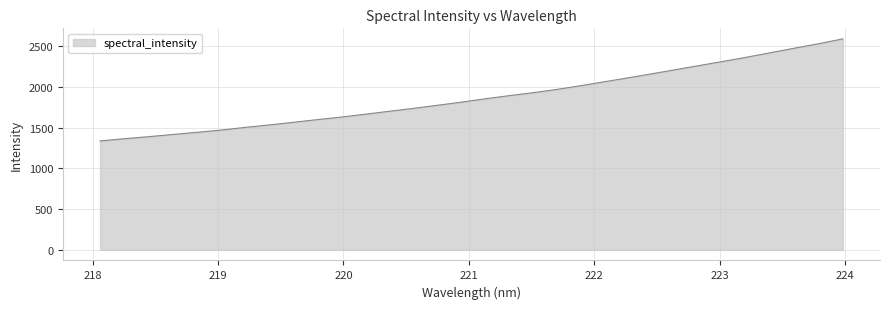

What is the smallest value displayed?

1338.2